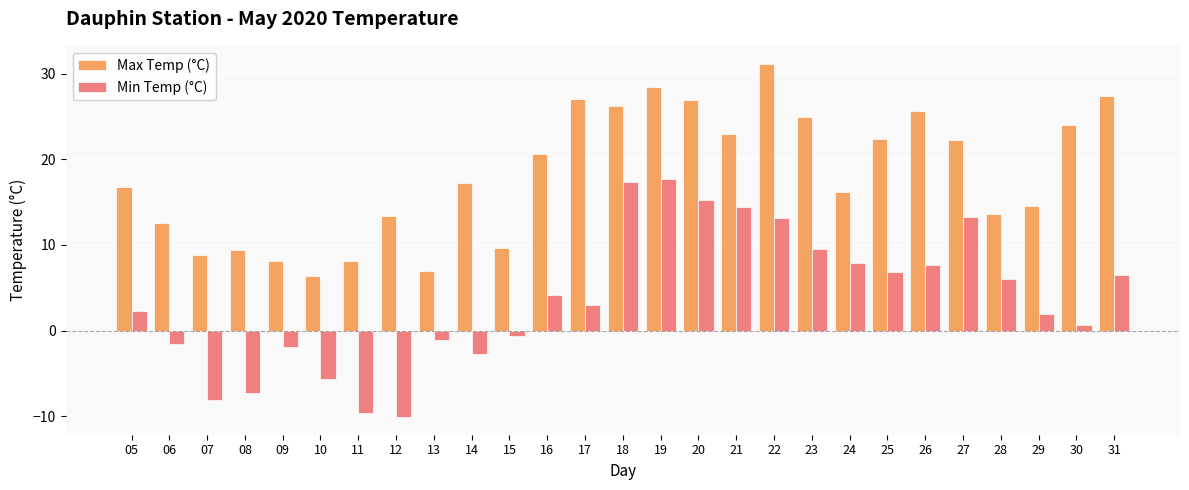

What is the maximum value for Min Temp (°C)?

17.7